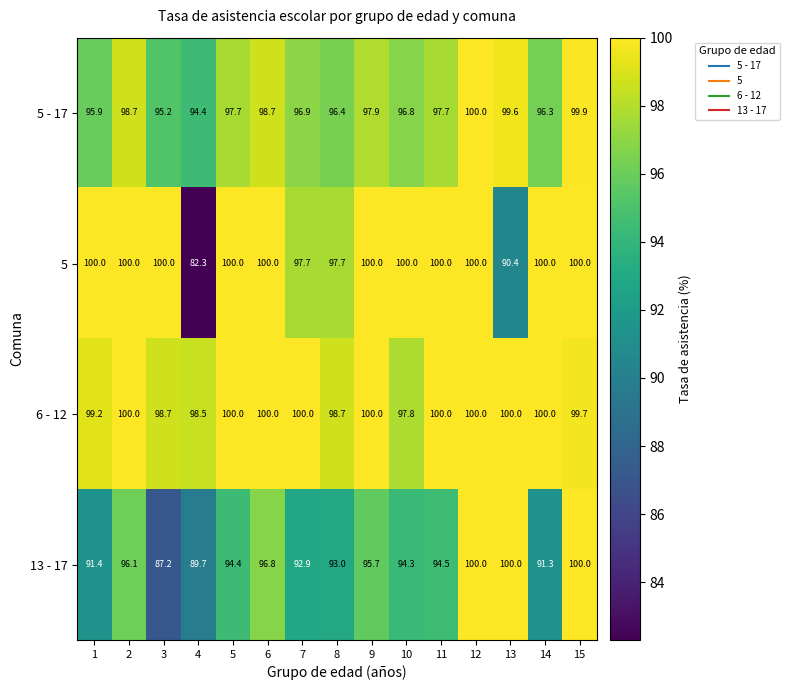

The 6 - 12 series shows 100.0 at 13. True or false?

True